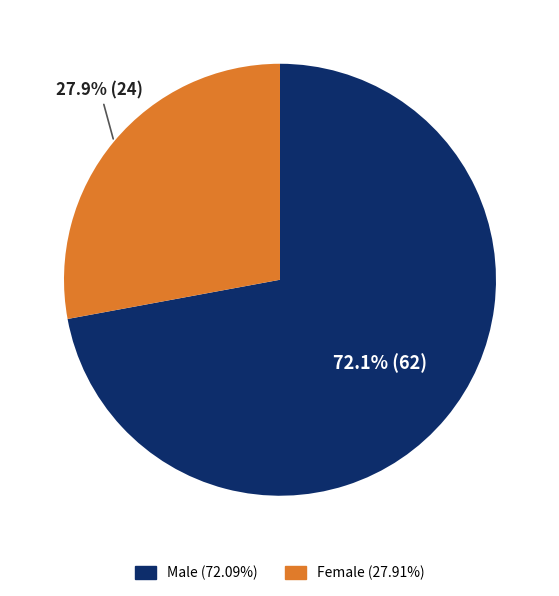

Is there a majority slice in this chart?

Yes